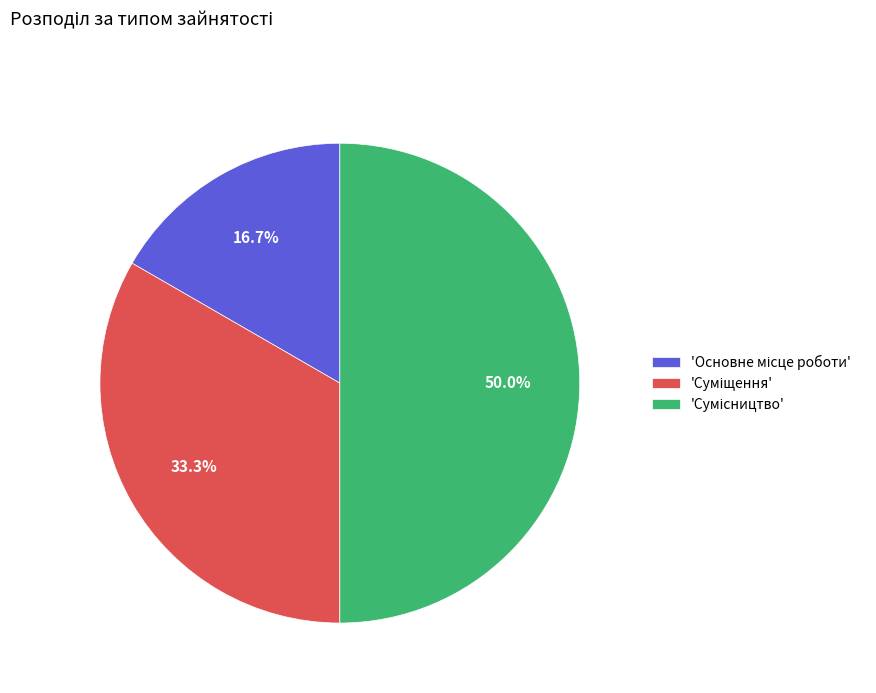

Is there any slice that represents more than half of the pie?

No